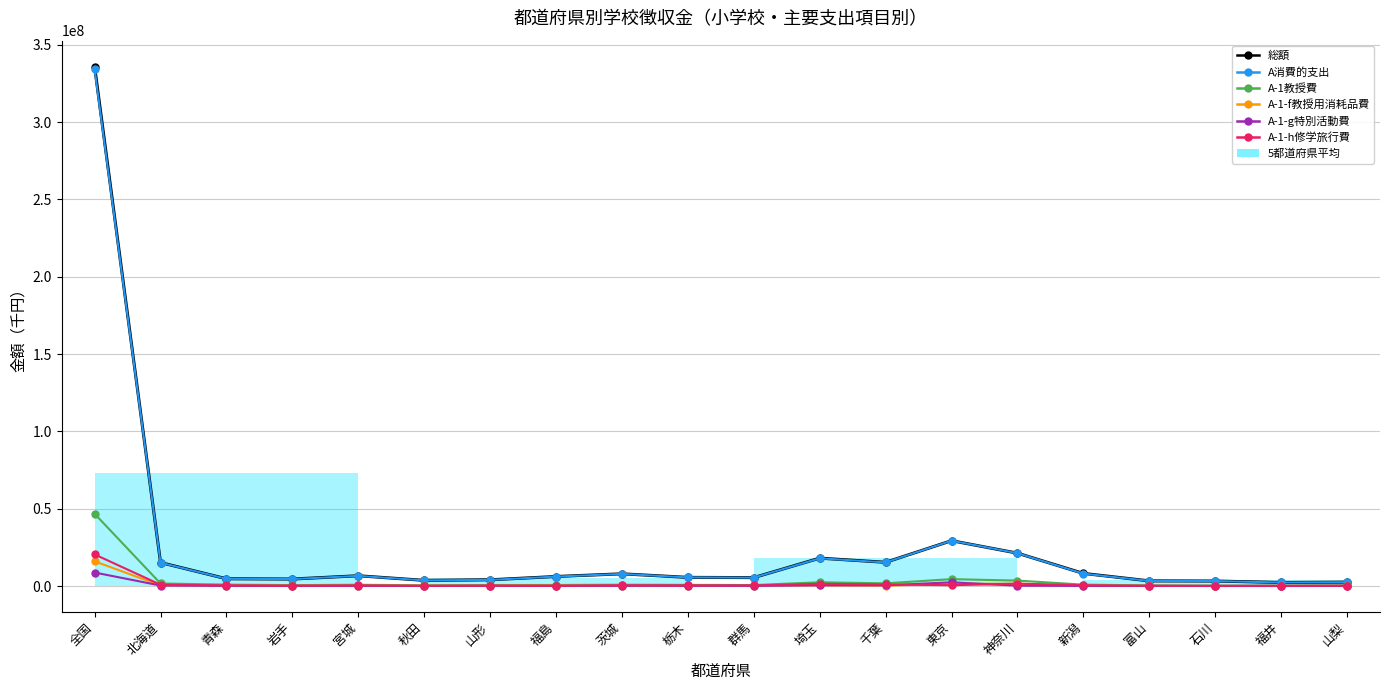

The A-1教授費 series shows 564514 at 埼玉. True or false?

False